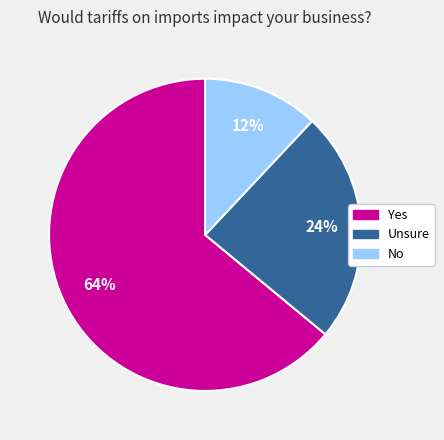

Do Unsure and No together represent more than half of the pie?

No